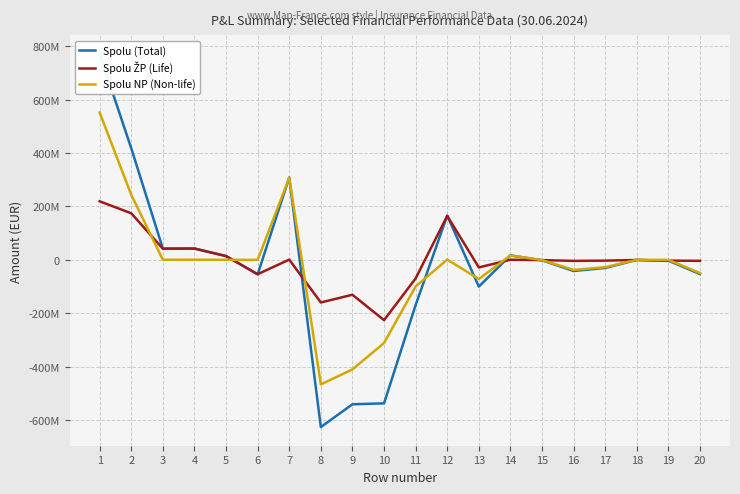

At 4, list the series in order from largest to smallest.

Spolu (Total), Spolu ŽP (Life), Spolu NP (Non-life)